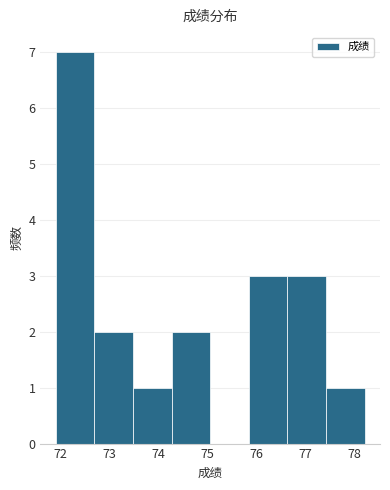

Reading left to right, transcribe this chart: for each bar, give the range it covers on the x-axis and its height. Neither the bar edges nor the heights are printed on the chart, so give them approximately, as read against the axes.

71.9 to 72.7: 7
72.7 to 73.5: 2
73.5 to 74.3: 1
74.3 to 75.1: 2
75.1 to 75.8: 0
75.8 to 76.6: 3
76.6 to 77.4: 3
77.4 to 78.2: 1